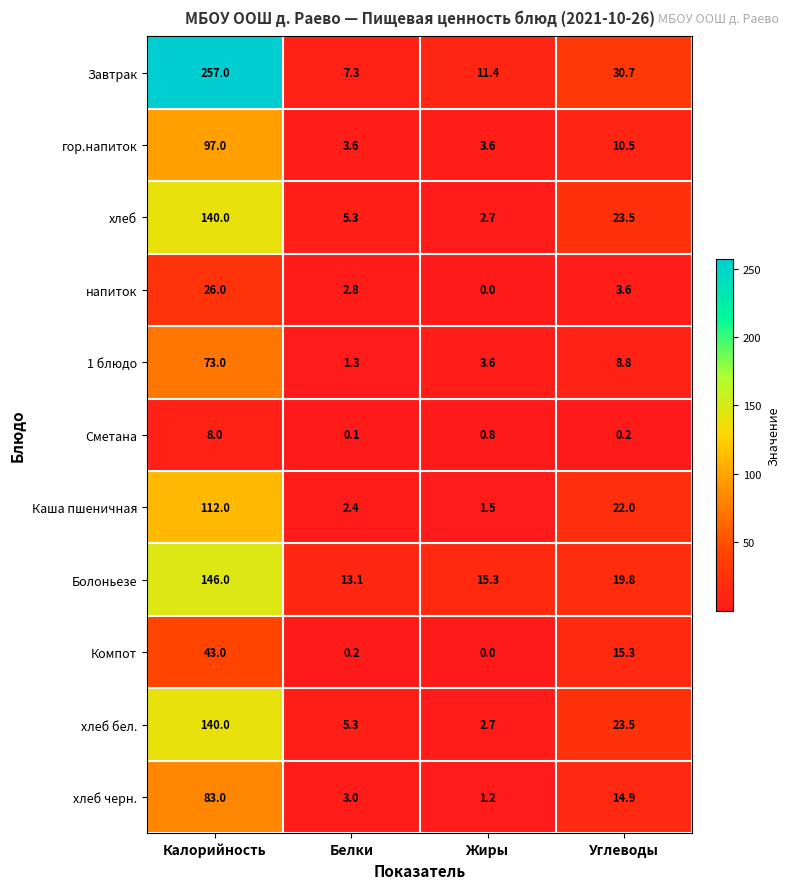

Which category has the lowest value in the хлеб series?

Жиры